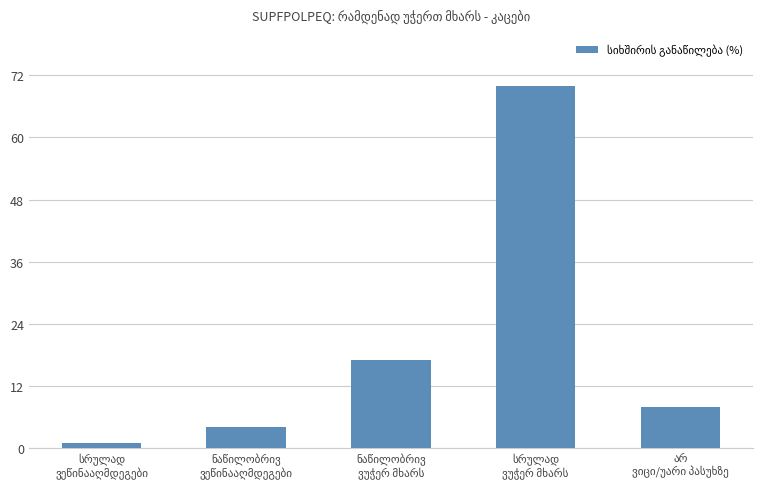

How many values are below 8?

2